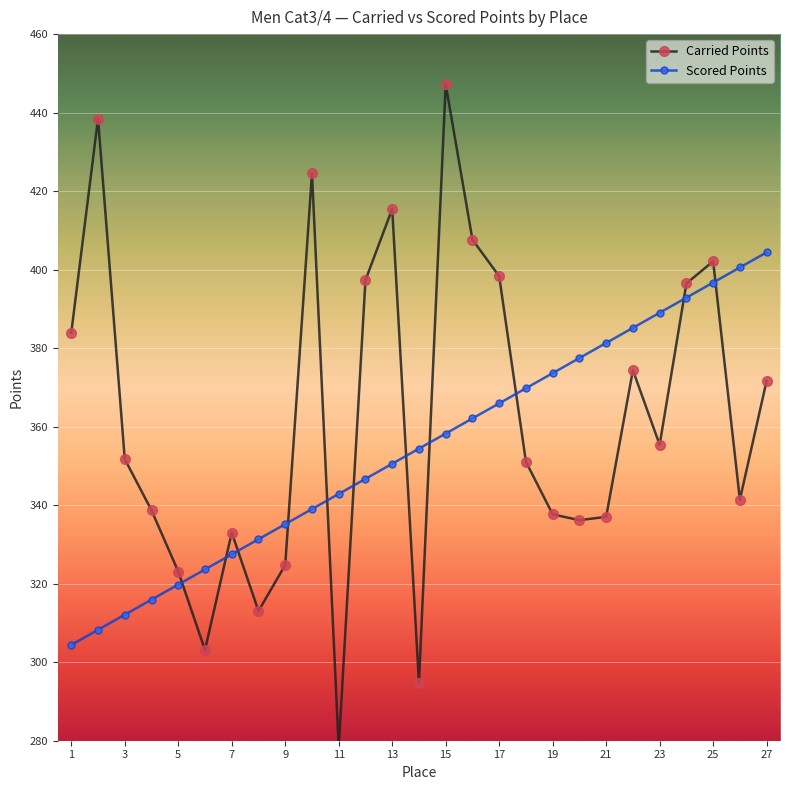

In Carried Points, how many points are higher than both neighbors (excluding endpoints)?

7